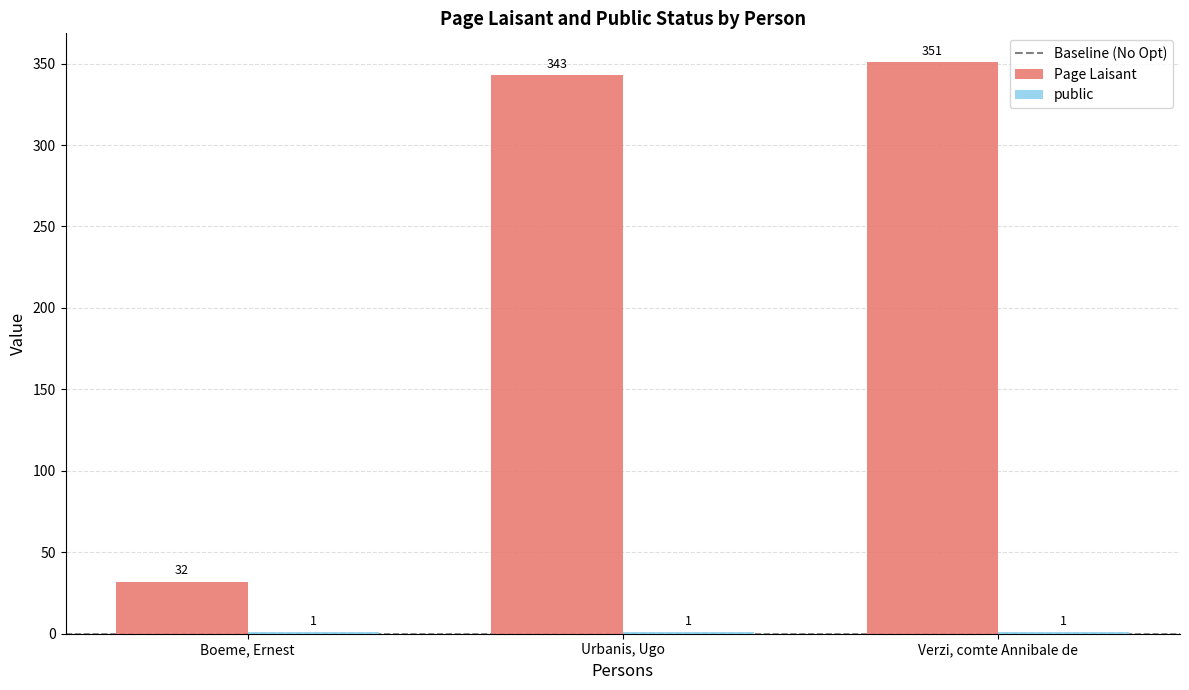

What is the sum of all Page Laisant values?

726